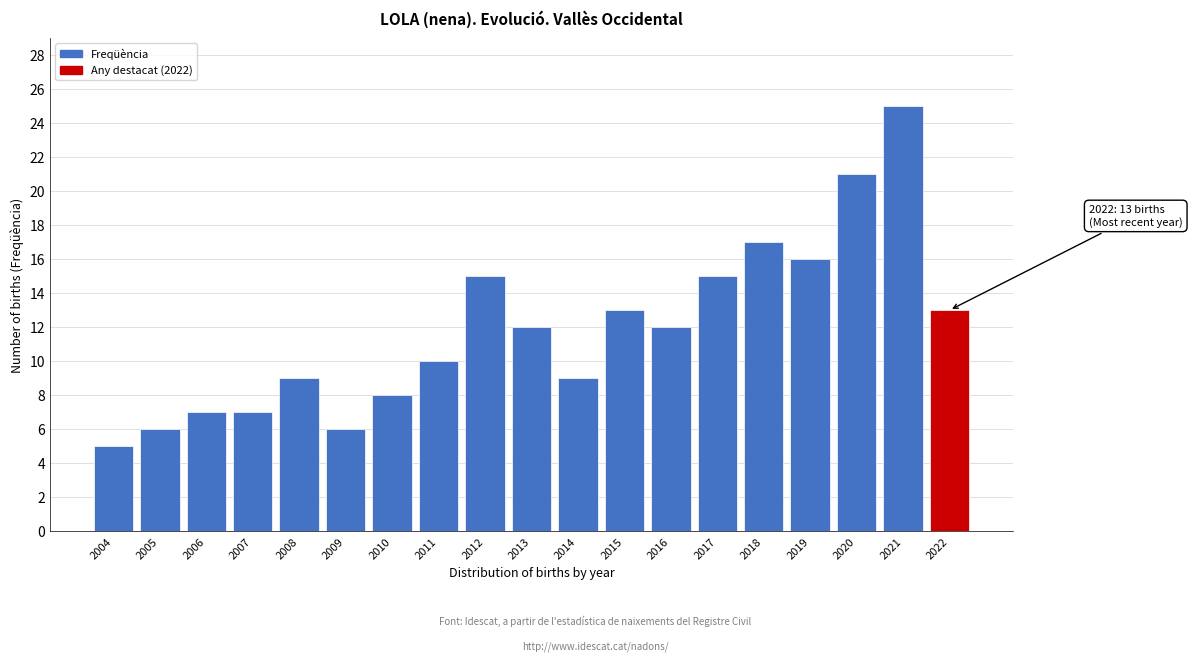

Reading left to right, list all the values displayed in this chart.

5	6	7	7	9	6	8	10	15	12	9	13	12	15	17	16	21	25	13